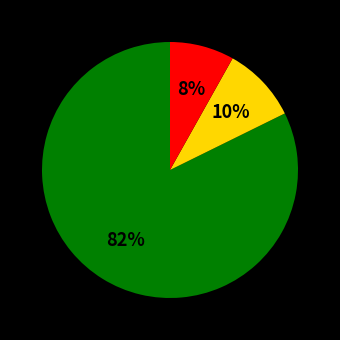

To the nearest percent, what is the average slice percentage?

33%